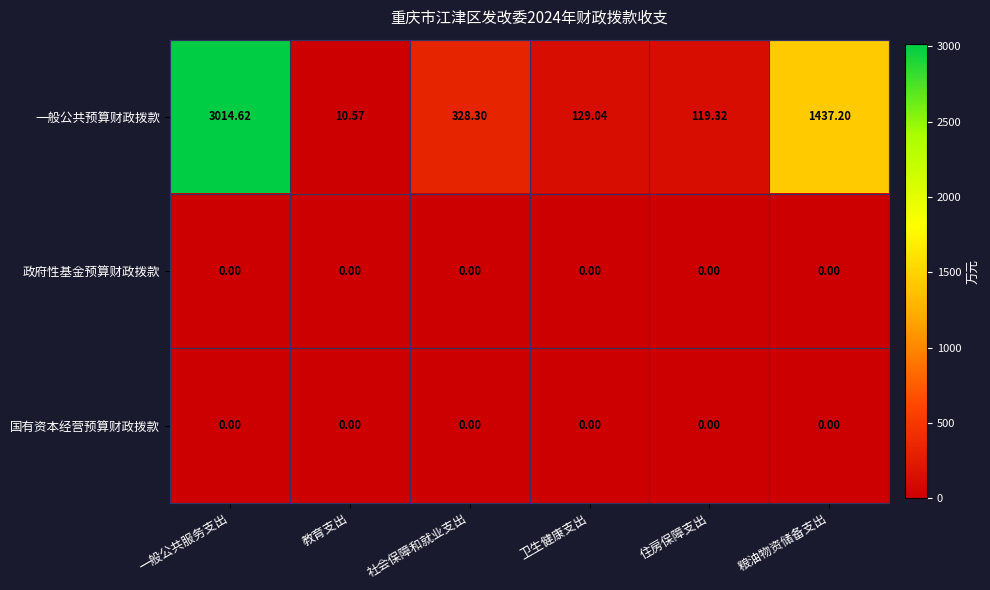

Which category has the highest value across all series?

一般公共服务支出